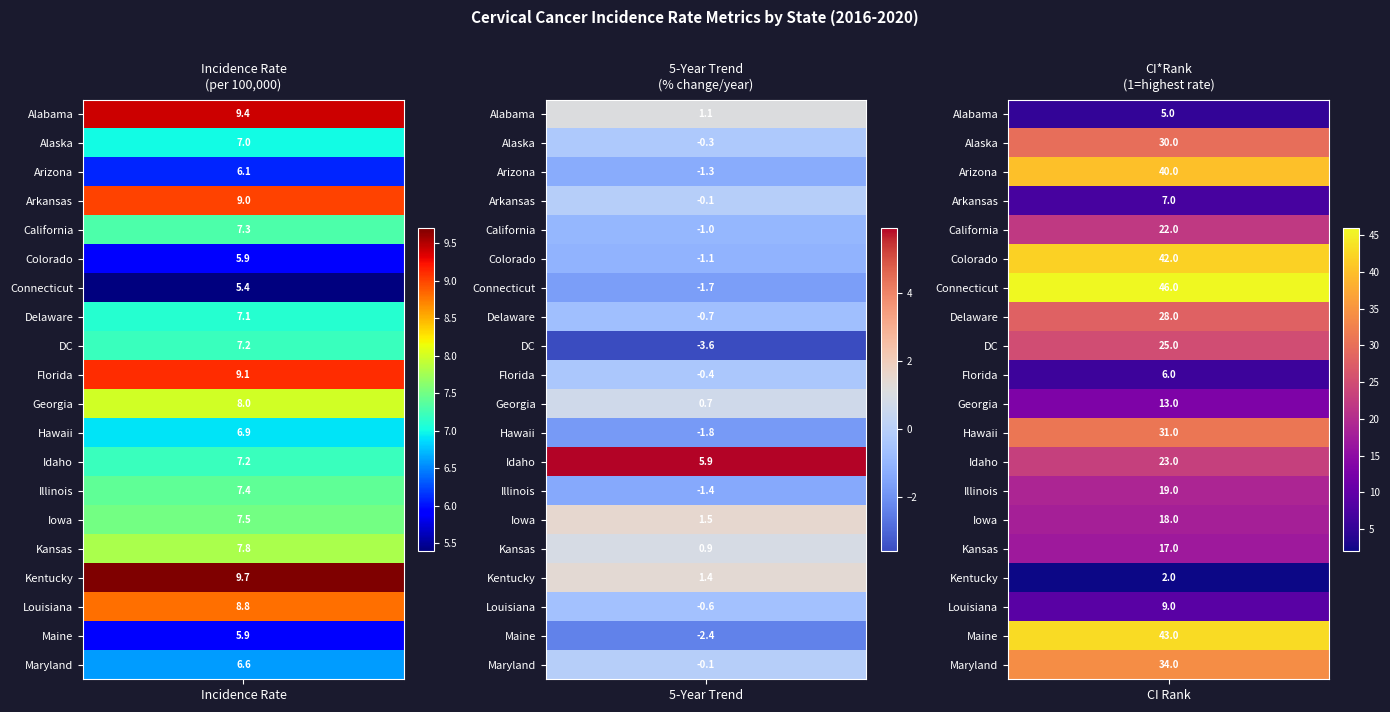

Which series has the largest range (max minus min)?

Connecticut